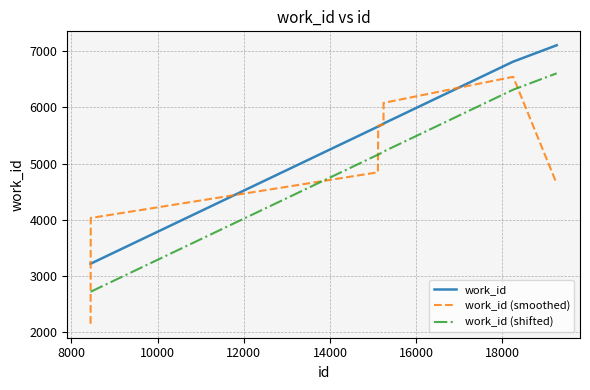

After their last crossing, which series has the higher values: work_id (smoothed) or work_id (shifted)?

work_id (shifted)